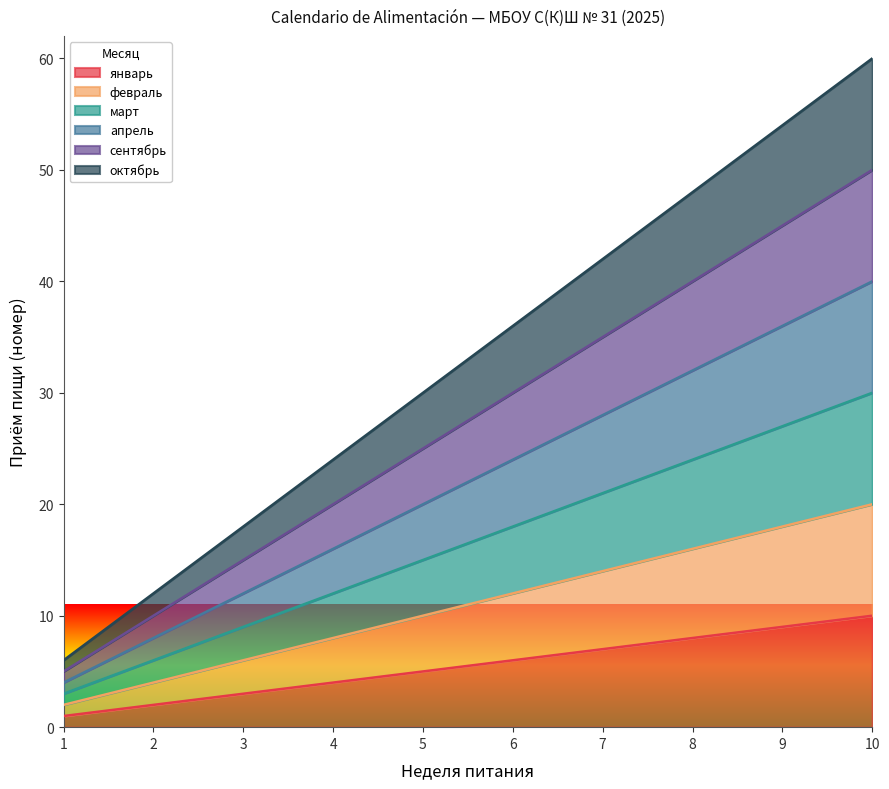

What are all the series names shown in the legend?

январь, февраль, март, апрель, сентябрь, октябрь